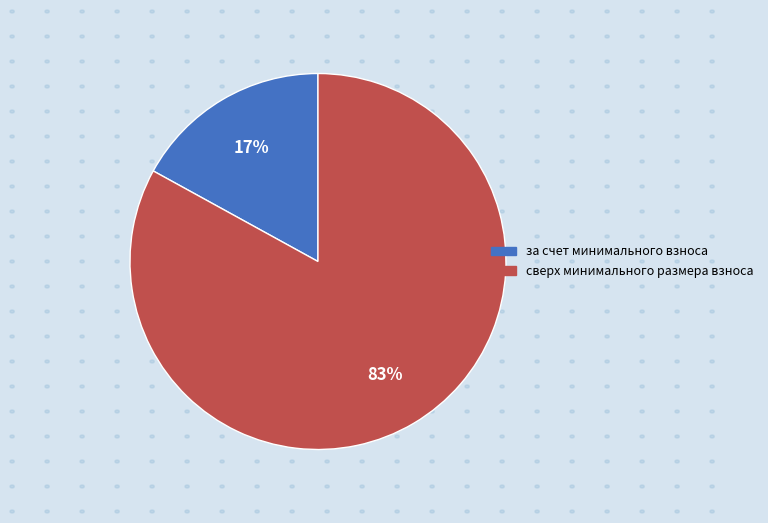

How many segments does this pie chart have?

2